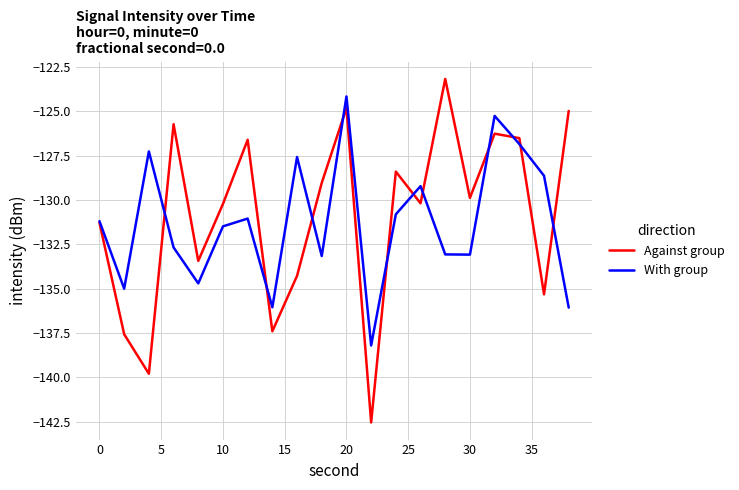

How many lines are shown in the chart?

2